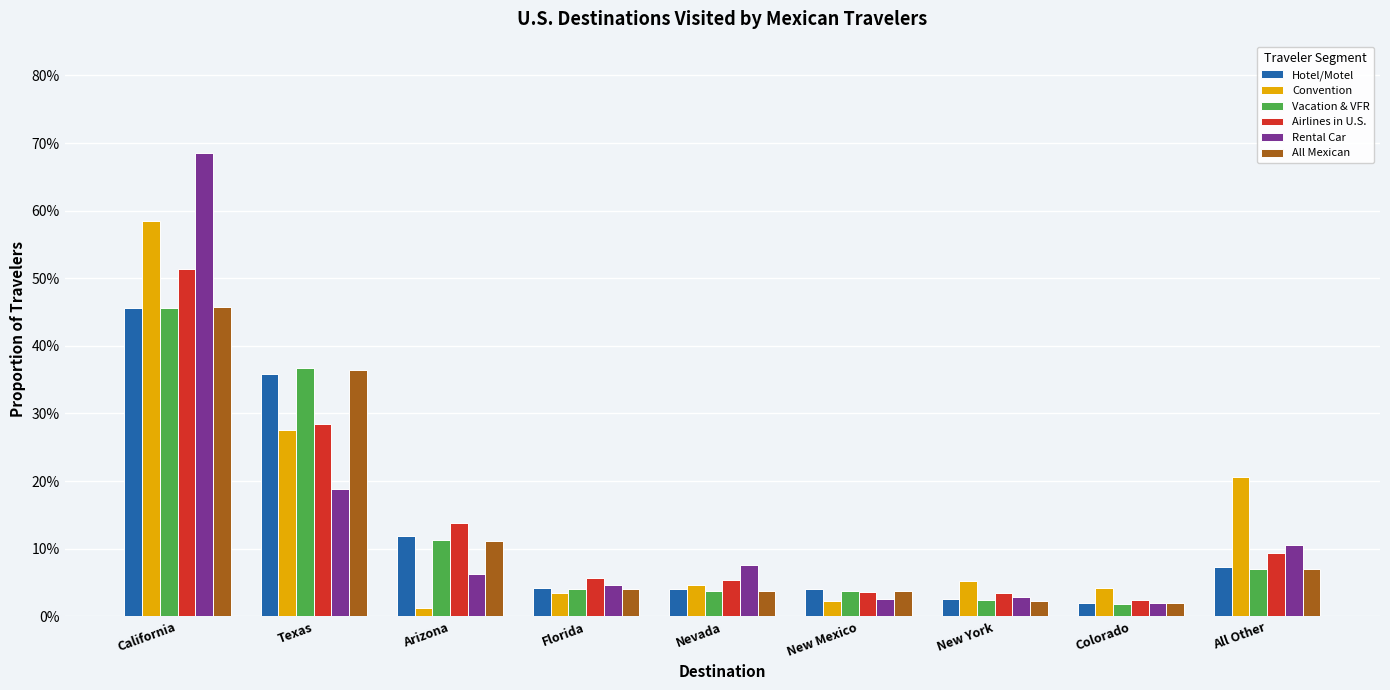

Which series has the largest total across all categories?

Convention